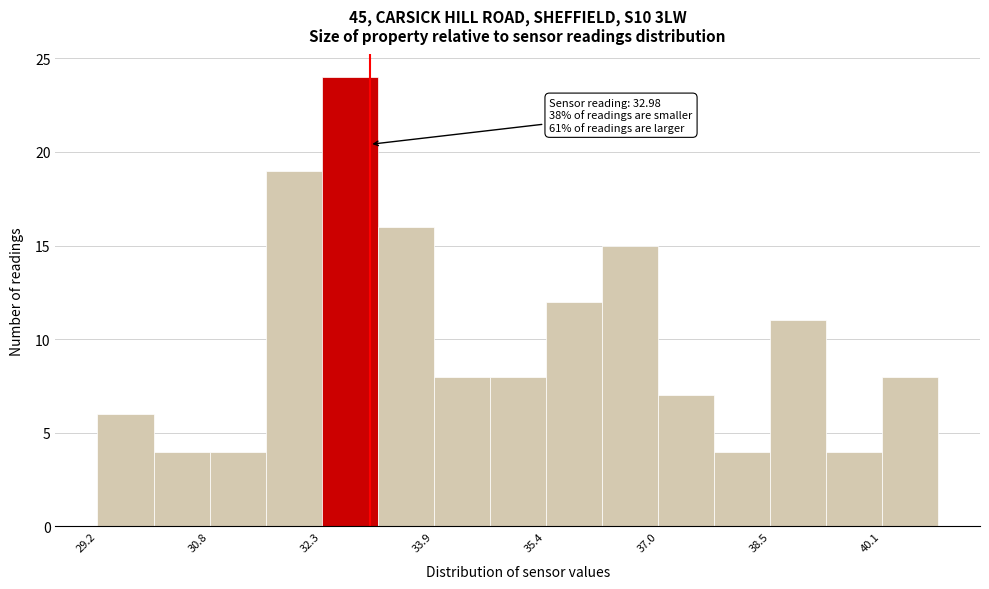

Around what value on the x-axis is the tallest bar? Give the approximate position of its centre, as read against the axis.

32.8